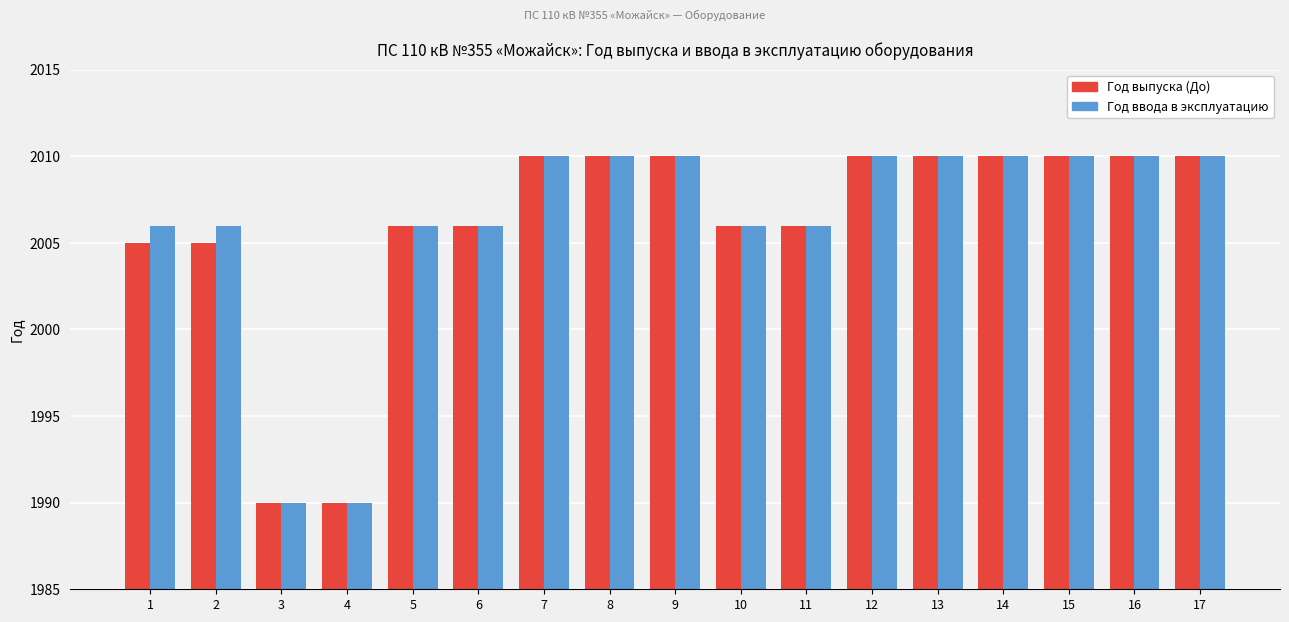

What is the total value across all series at 7?

4020